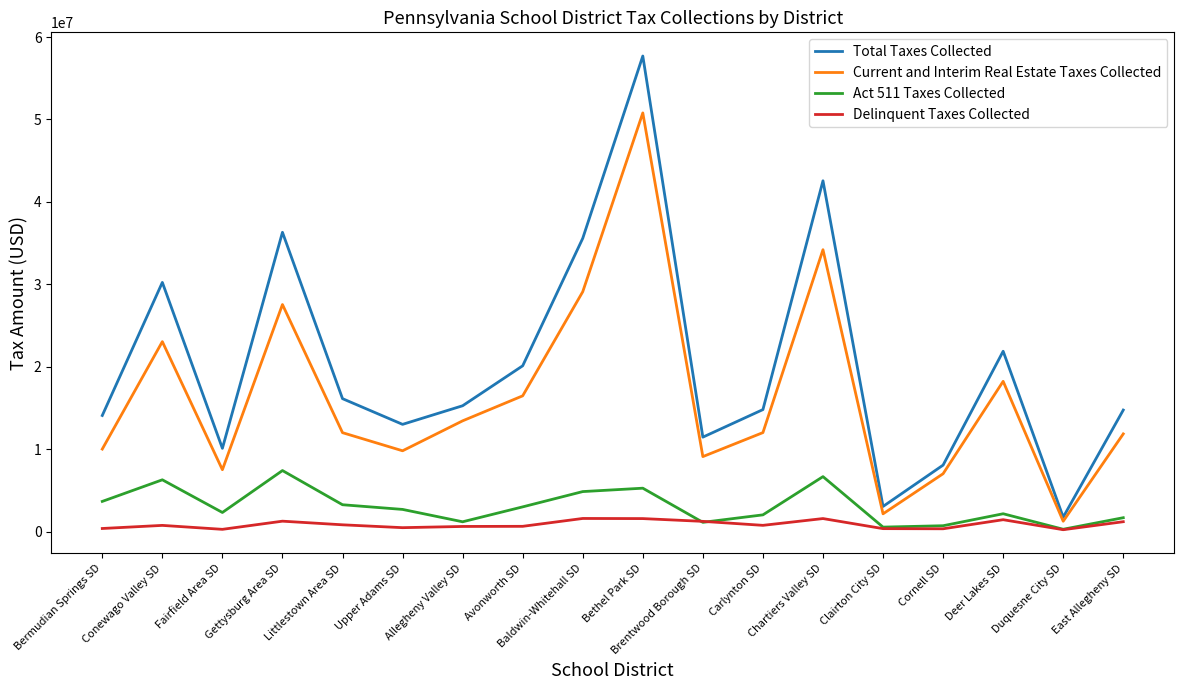

True or false: Total Taxes Collected has a value of 8059812.0 at Cornell SD.

True